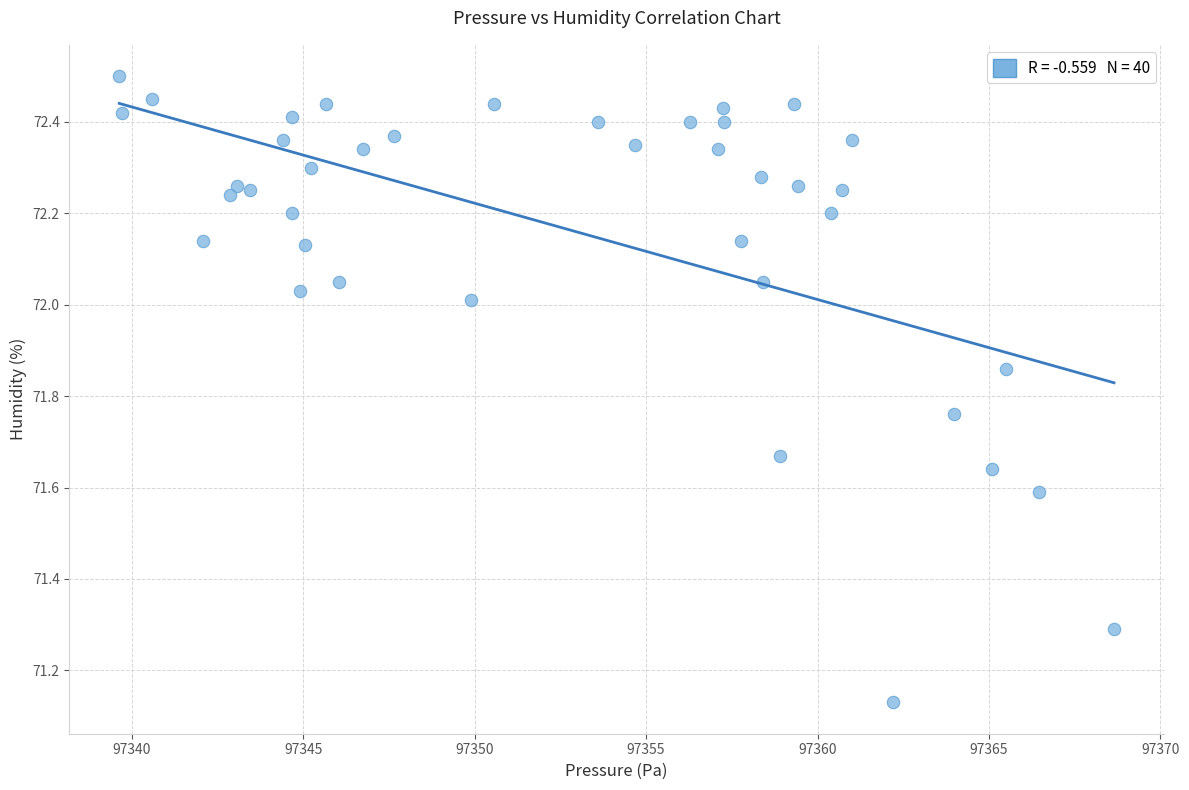

What is the range of Y values (max minus min)?

1.4